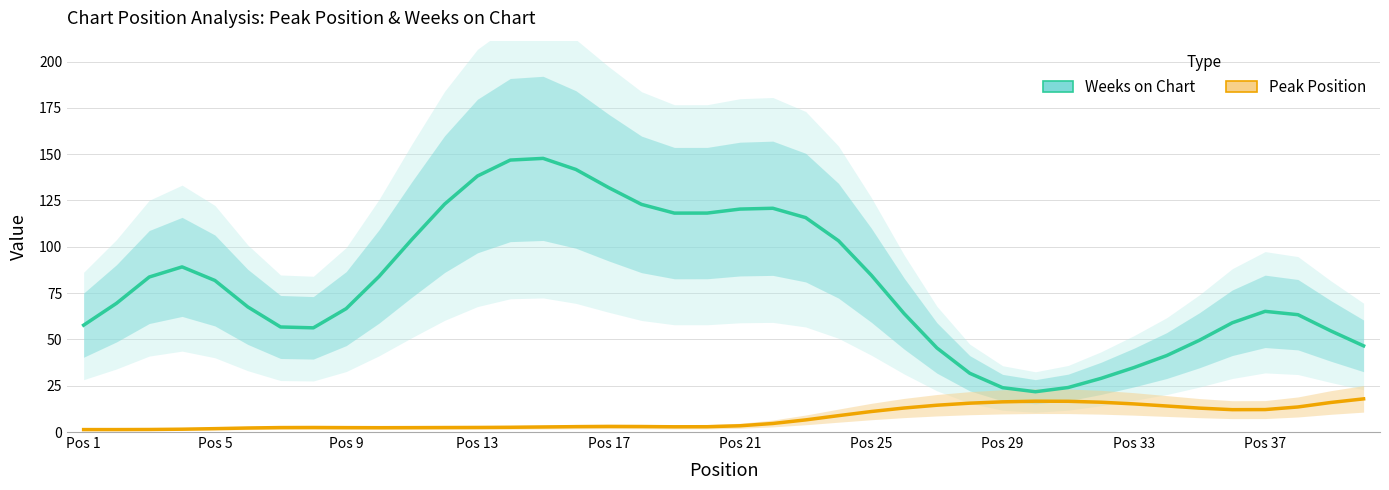

What is the difference between the maximum and minimum values in the Peak Position series?

16.6